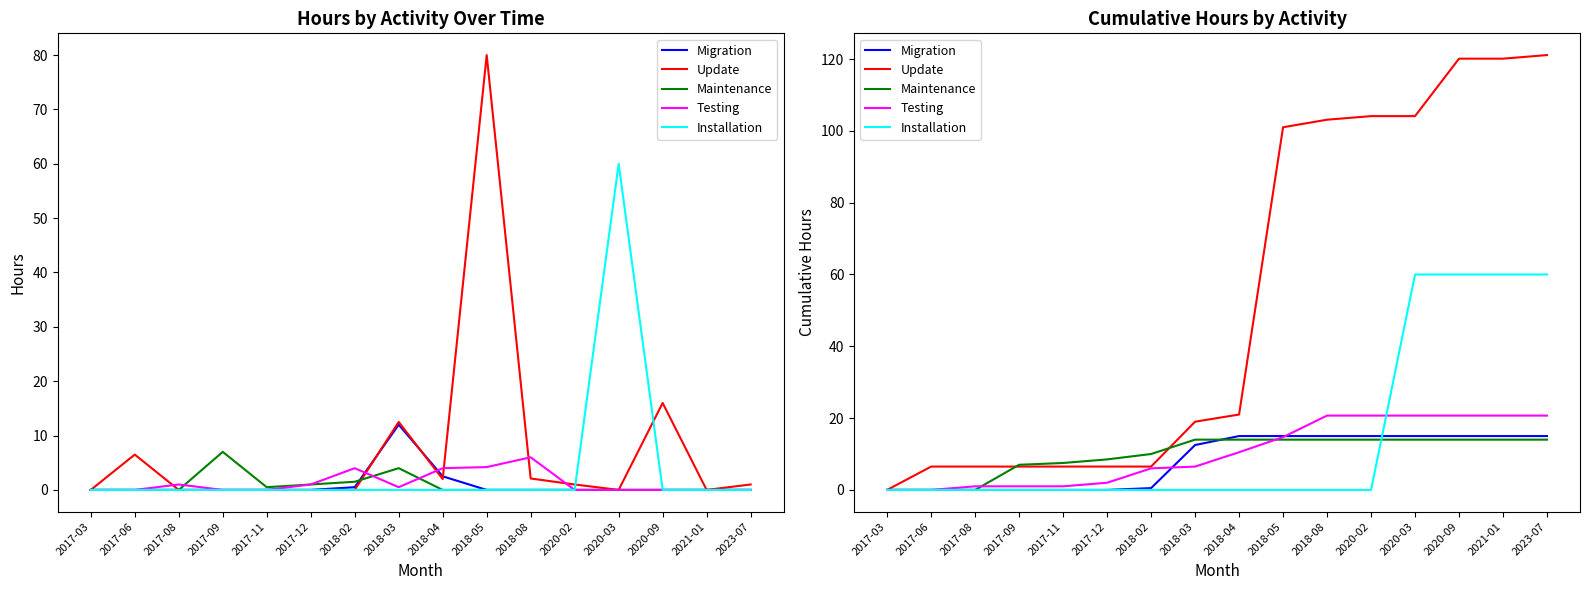

What is the label of the 4th point from the right?

2020-03